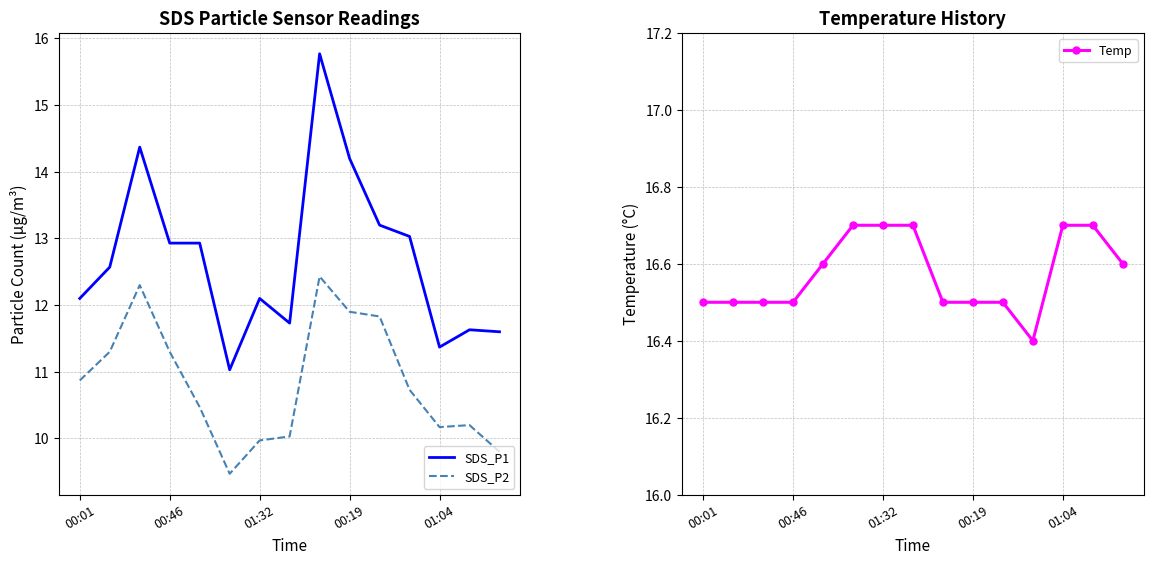

What is the greatest value displayed?

16.7